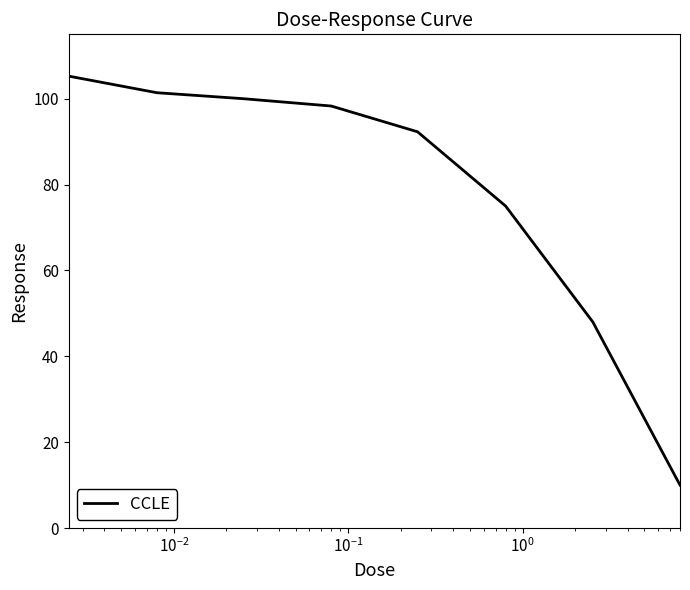

Count the number of values greater than 98.

4